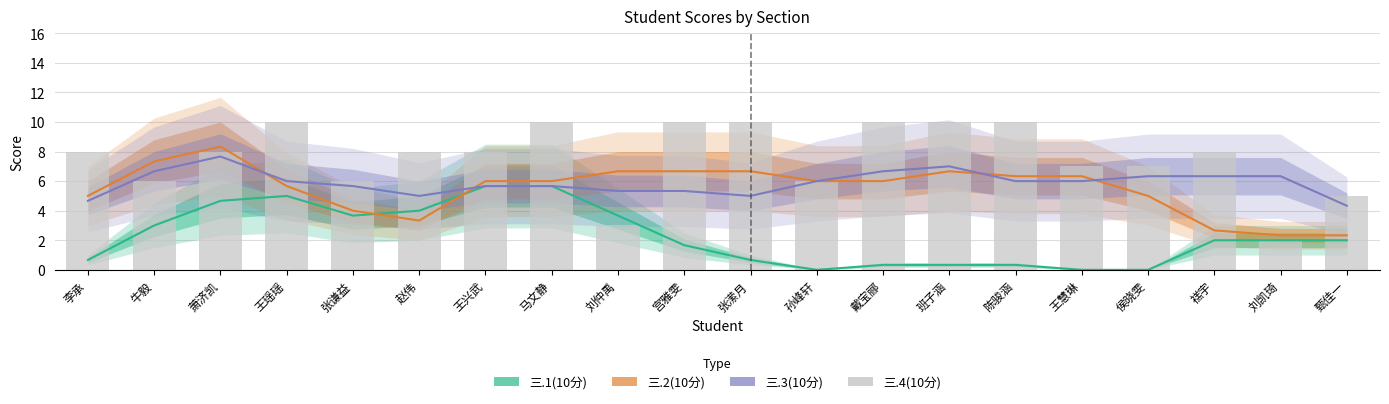

The 三.3(10分) series shows 6.0 at 孙峰轩. True or false?

True